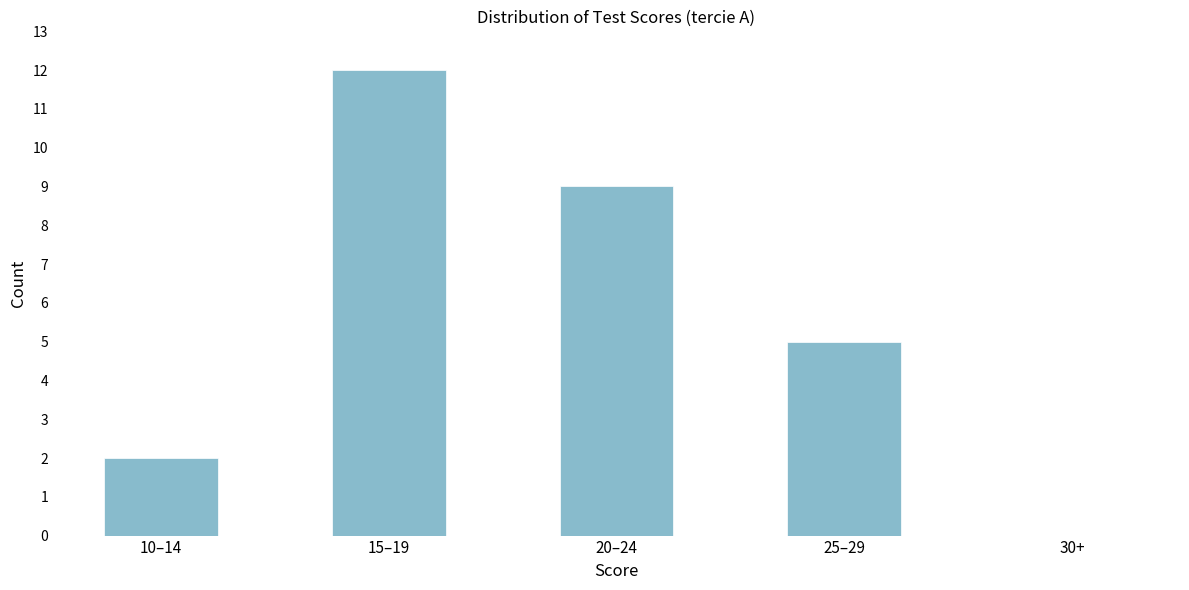

Reading left to right, what are all the values shown in this chart?

10–14=2	15–19=12	20–24=9	25–29=5	30+=0